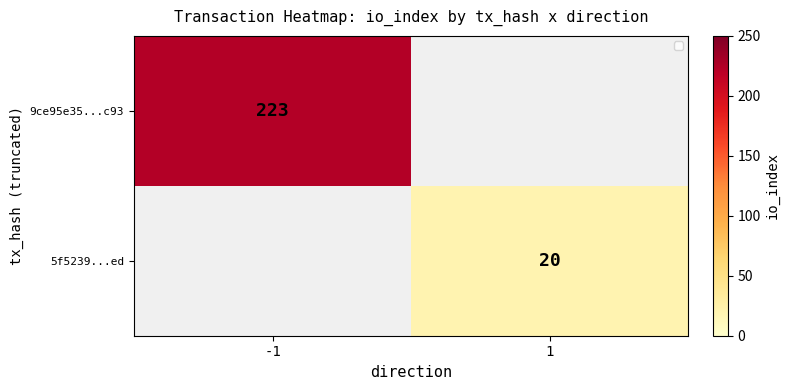

True or false: 5f5239...ed has a value of 14 at 1.

False